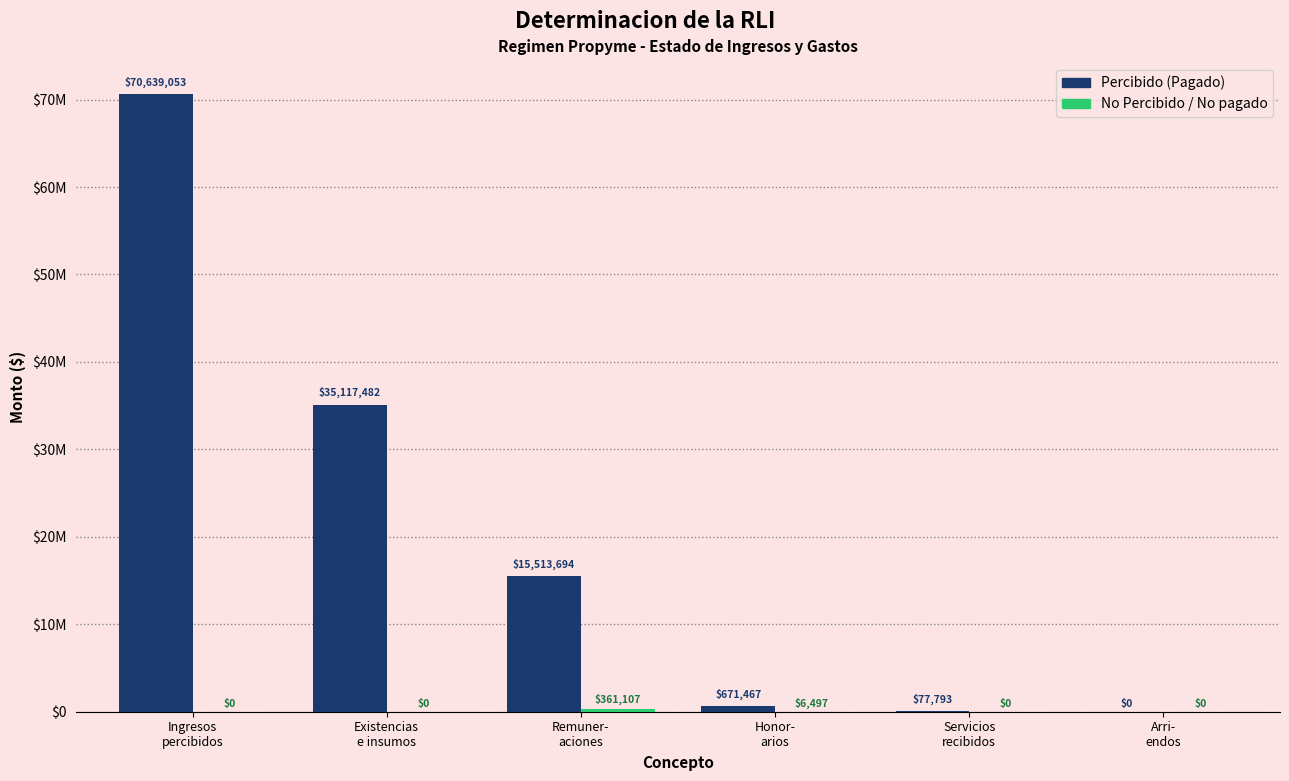

Is it true that Percibido (Pagado) equals 15513694 at Remuner-
aciones?

True